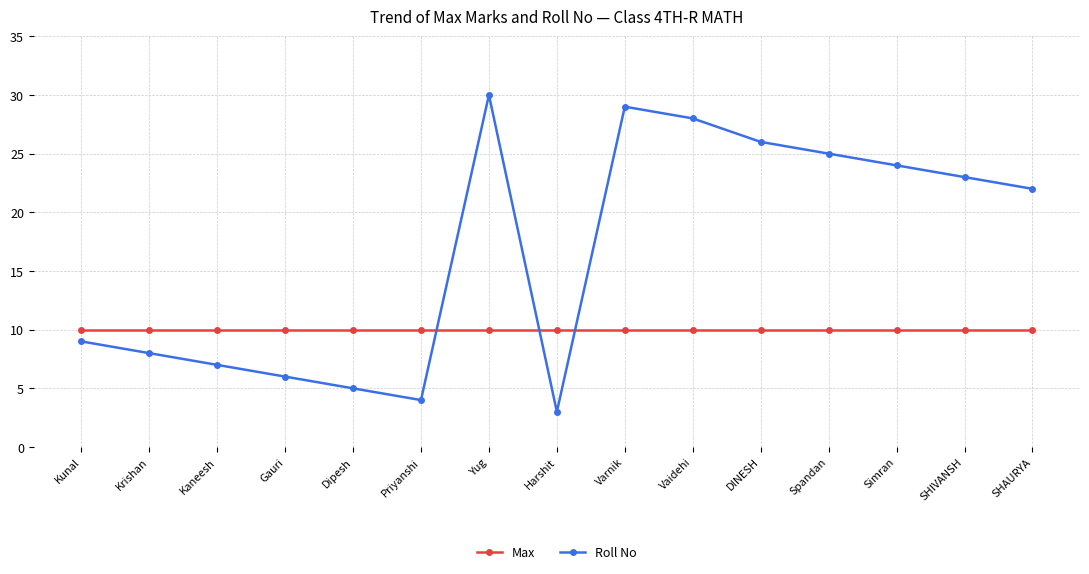

Where is Roll No nearest to the value 16?

SHAURYA